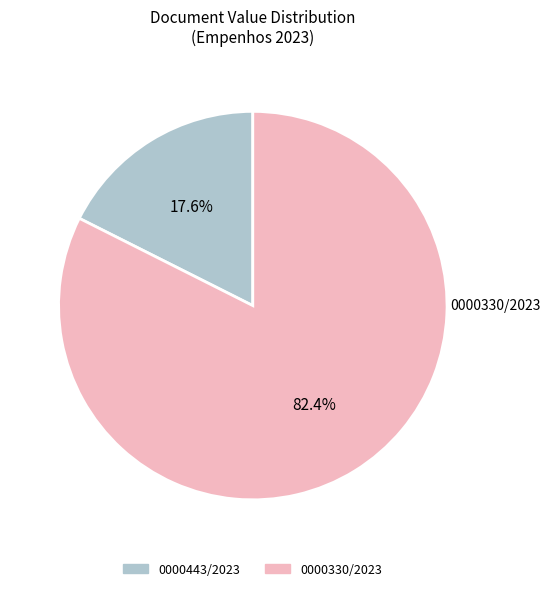

What percentage is the 0000330/2023 slice, to the nearest percent?

82%